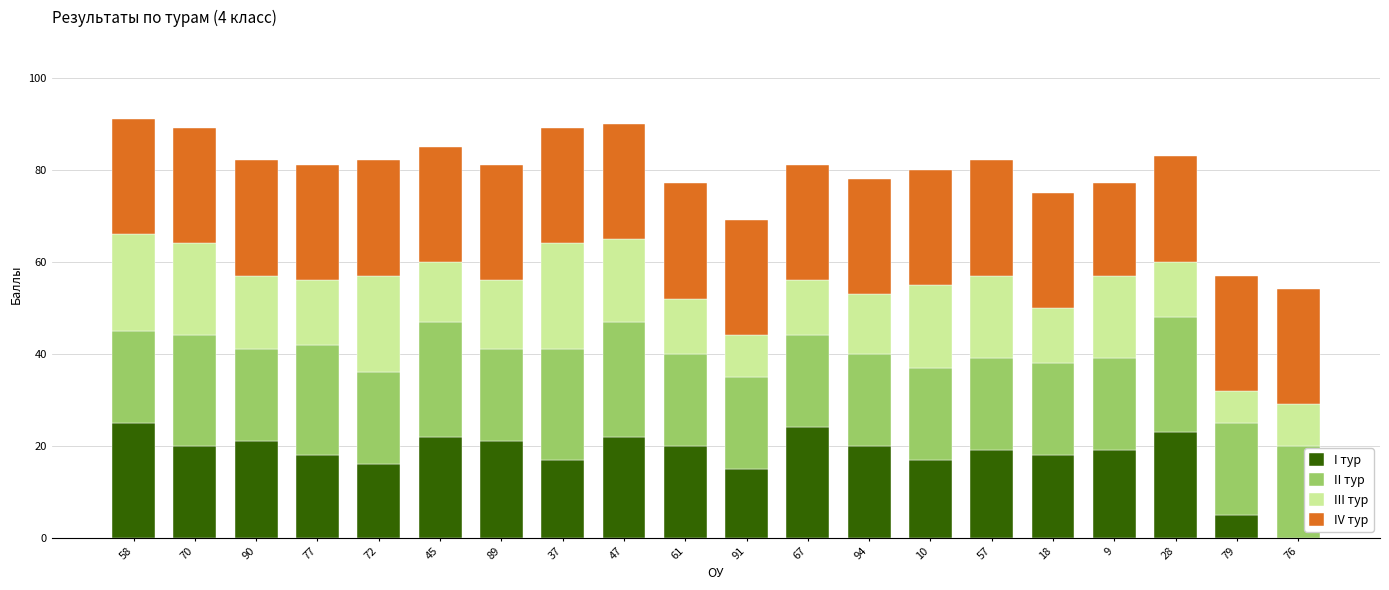

What is the total value across all series at 28?

83